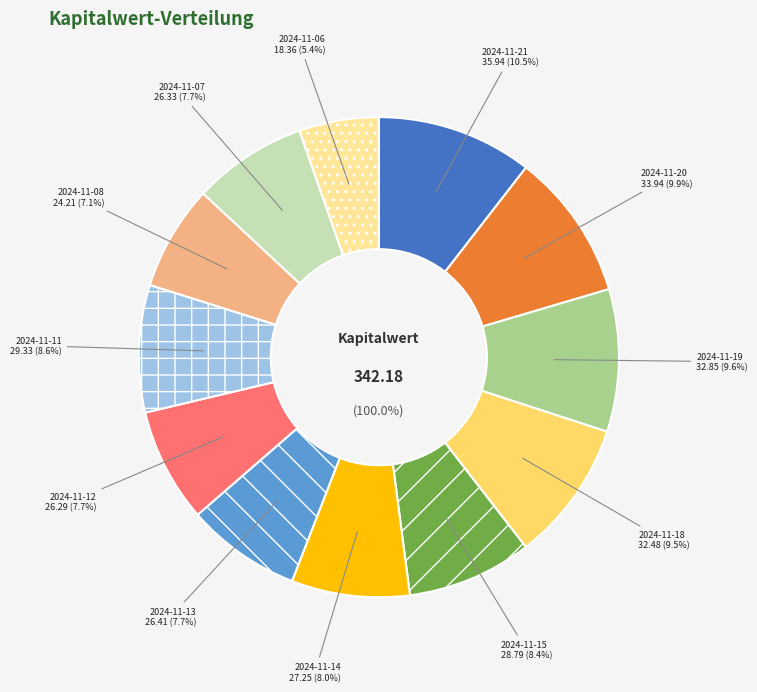

Rank the categories by value from highest to lowest.

2024-11-21, 2024-11-20, 2024-11-19, 2024-11-18, 2024-11-11, 2024-11-15, 2024-11-14, 2024-11-13, 2024-11-07, 2024-11-12, 2024-11-08, 2024-11-06